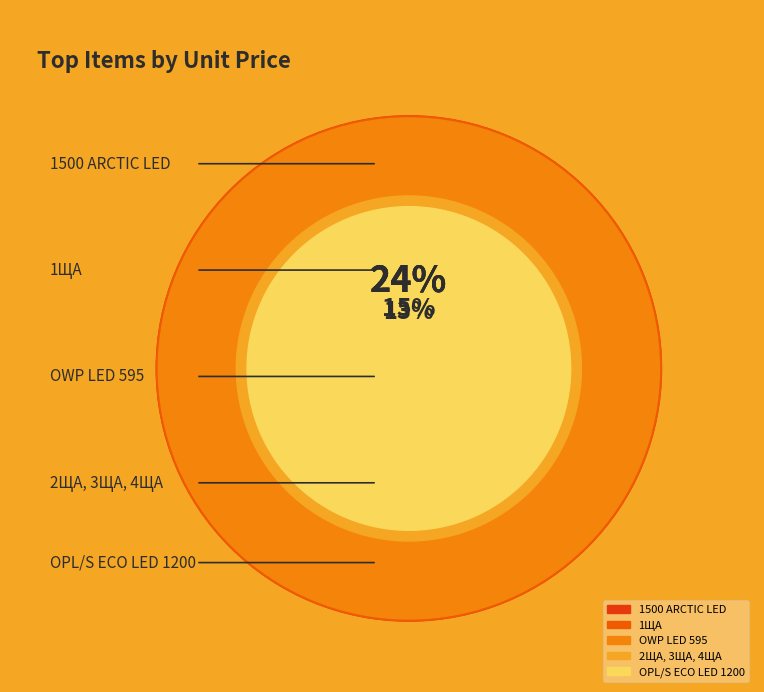

What is the largest slice in the pie chart?

1500 ARCTIC LED